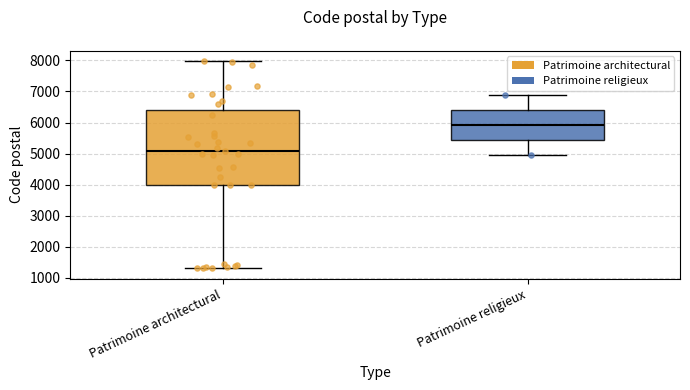

Reading left to right, read every box against the y-axis: the position of its median line, the range the box covers, and the ends of its whiskers. The values are not printed on the chart, so give them approximately, as read against the axis.

Patrimoine architectural: median 5100, box 4000 to 6400, whiskers 1300 to 8000
Patrimoine religieux: median 5900, box 5400 to 6400, whiskers 5000 to 6900